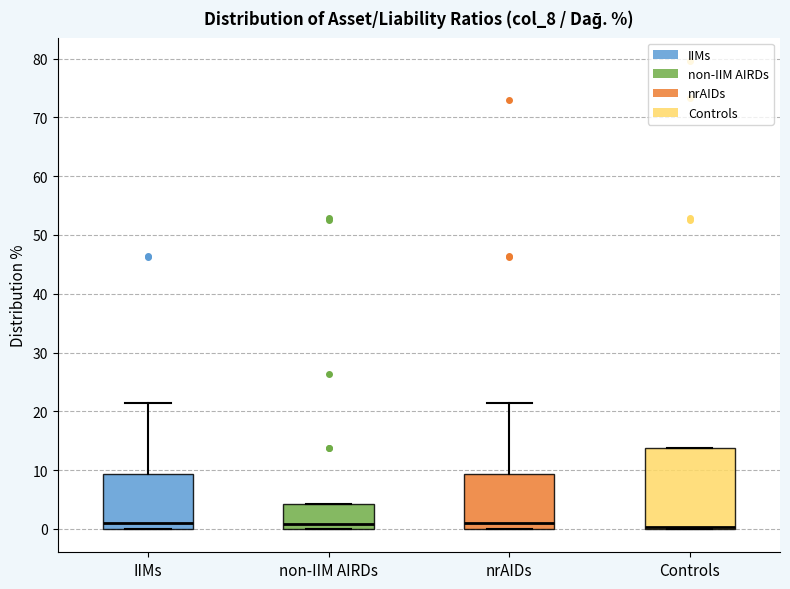

Reading left to right, read every box against the y-axis: the position of its median line, the range the box covers, and the ends of its whiskers. The values are not printed on the chart, so give them approximately, as read against the axis.

IIMs: median 1, box 0 to 9, whiskers 0 to 21
non-IIM AIRDs: median 1, box 0 to 4, whiskers 0 to 4
nrAIDs: median 1, box 0 to 9, whiskers 0 to 21
Controls: median 0 (drawn on the box's lower edge), box 0 to 14, whiskers 0 to 14